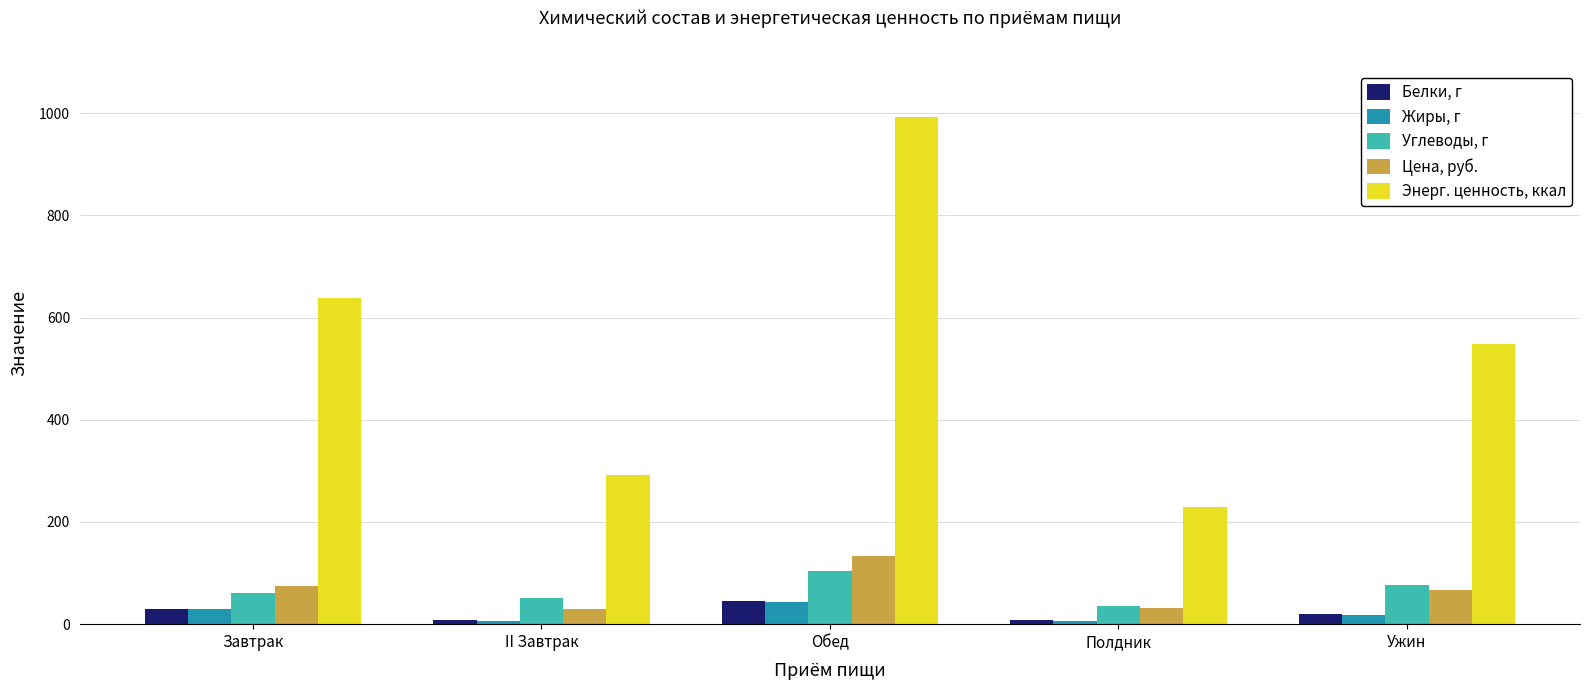

How many distinct data groups are displayed?

5